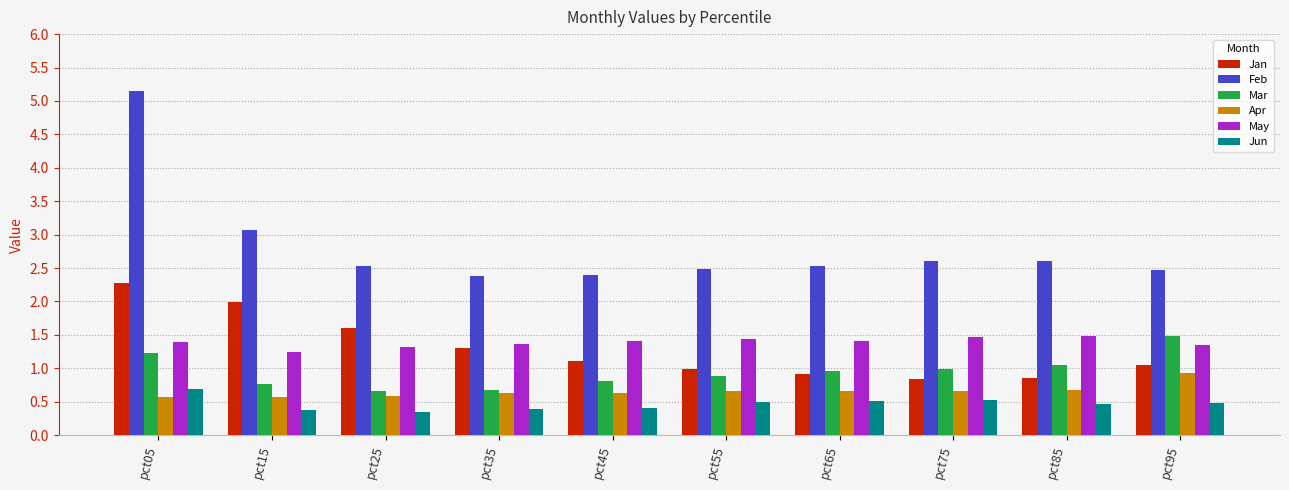

What is the average value of the Feb series?

2.8